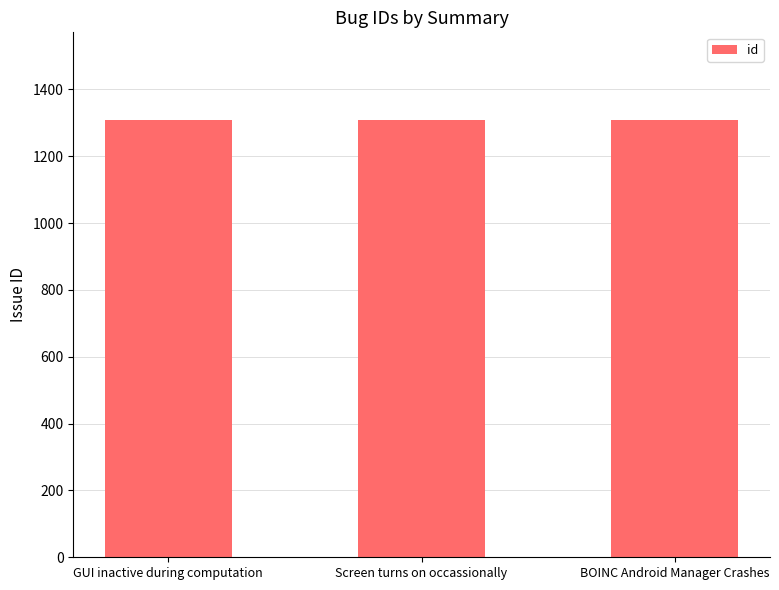

What is the label of the 1st bar from the right?

BOINC Android Manager Crashes